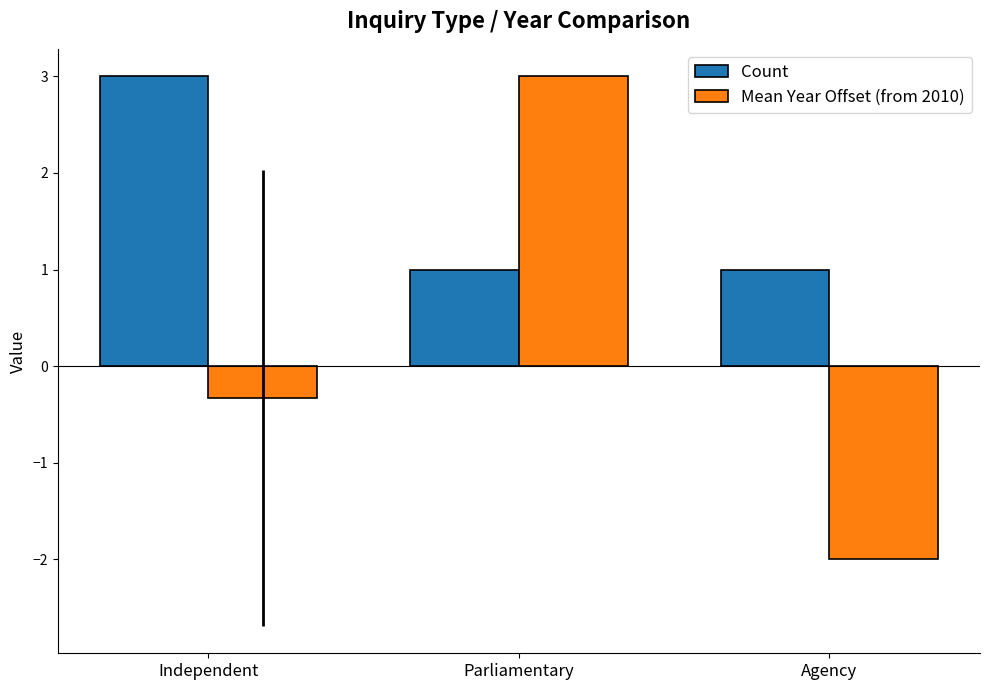

At which label does Mean Year Offset (from 2010) first exceed 0?

Parliamentary